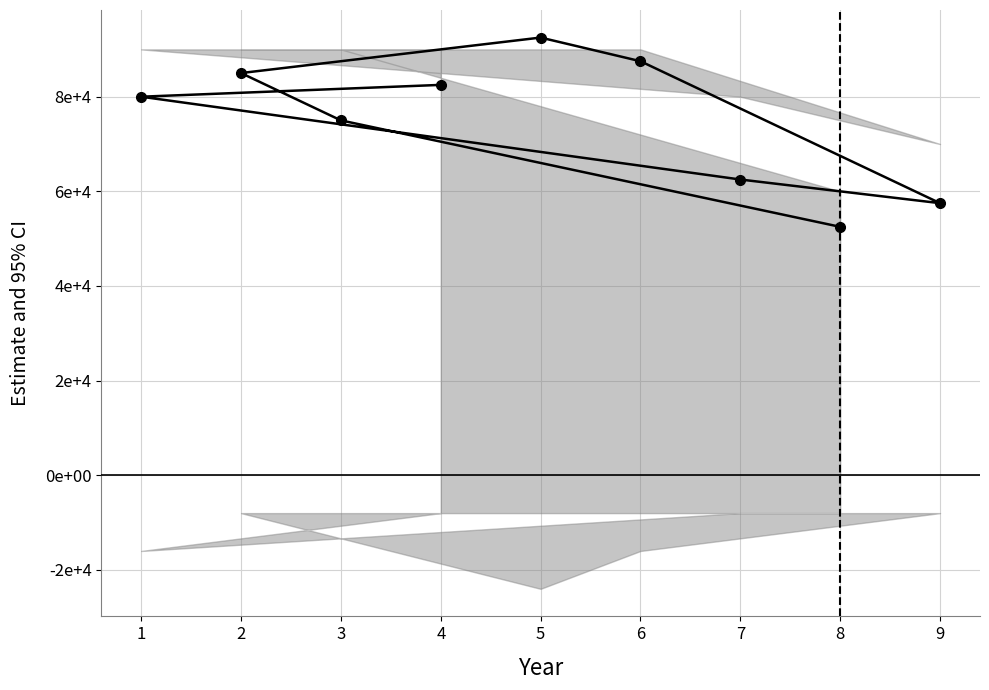

What is the smallest value displayed?

52500.0